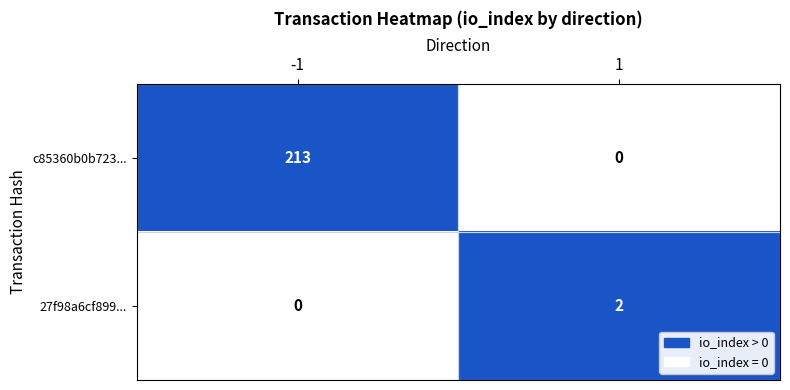

How many values in the 27f98a6cf899... series are below 2?

1